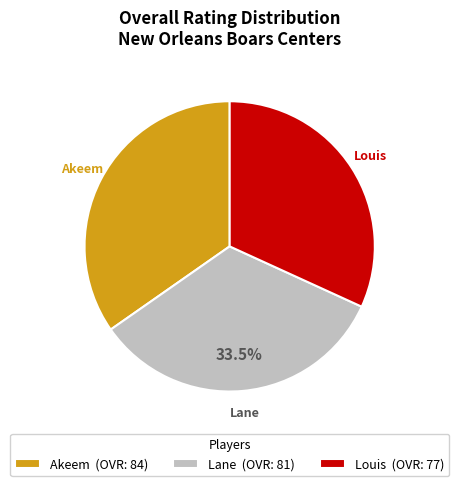

Which category has the biggest portion of the pie?

Akeem